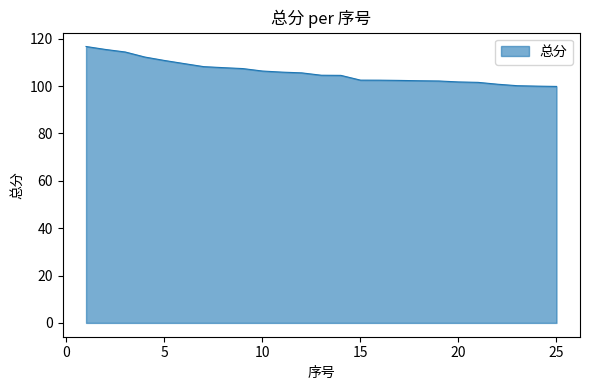

What is the minimum value shown in the chart?

99.8